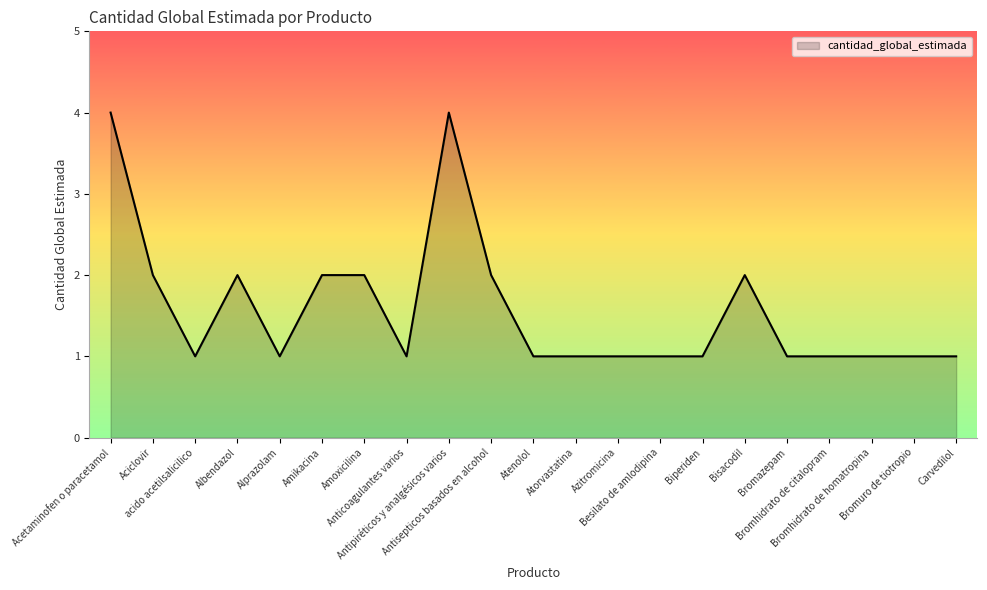

What is the difference between the maximum and minimum values?

3